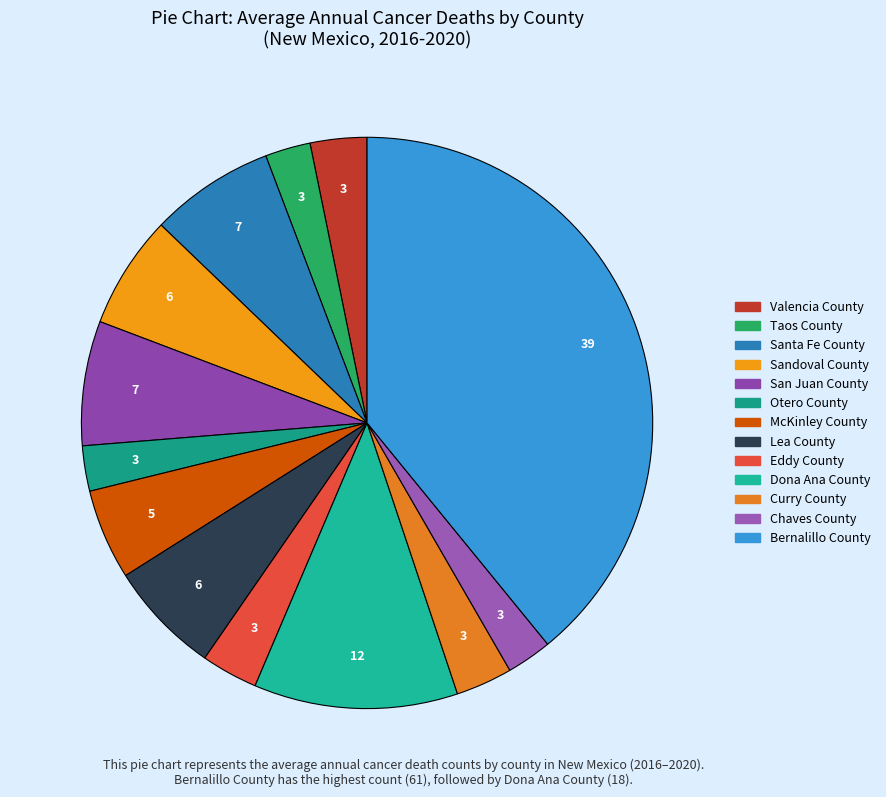

How many slices are in this pie chart?

13